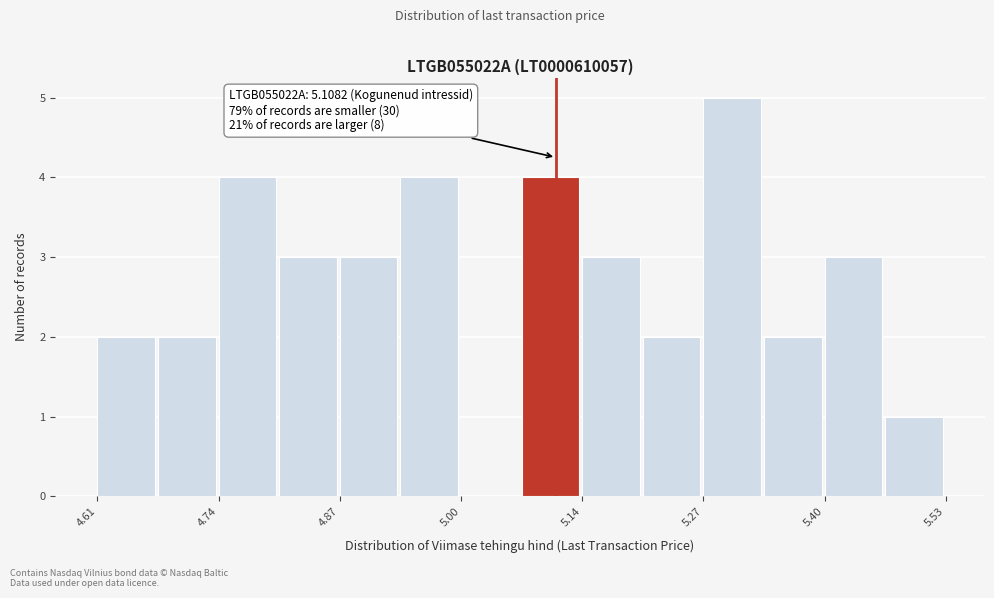

Around what value on the x-axis is the tallest bar? Give the approximate position of its centre, as read against the axis.

5.30